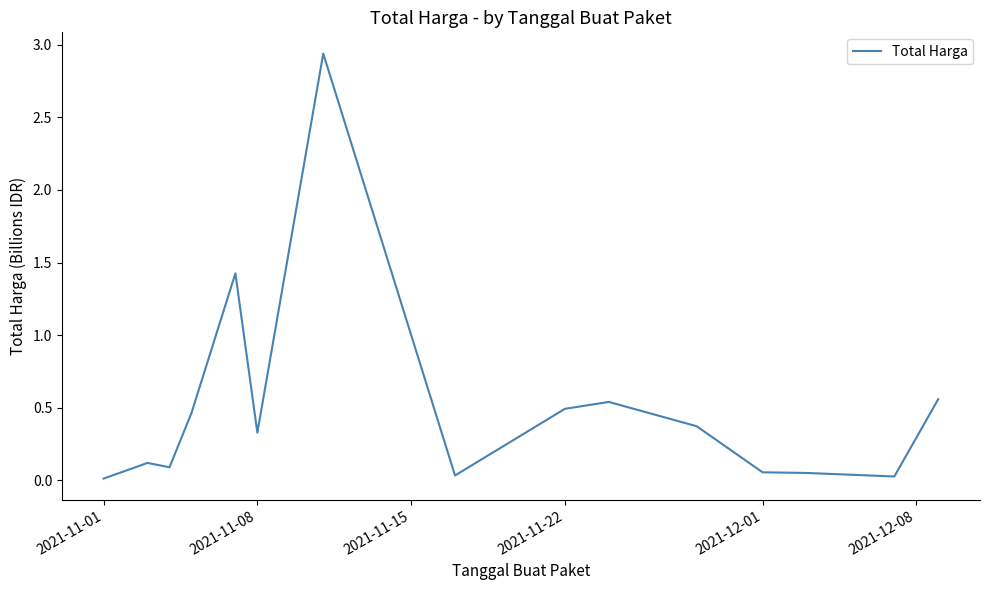

What is the maximum value shown in the chart?

2.9